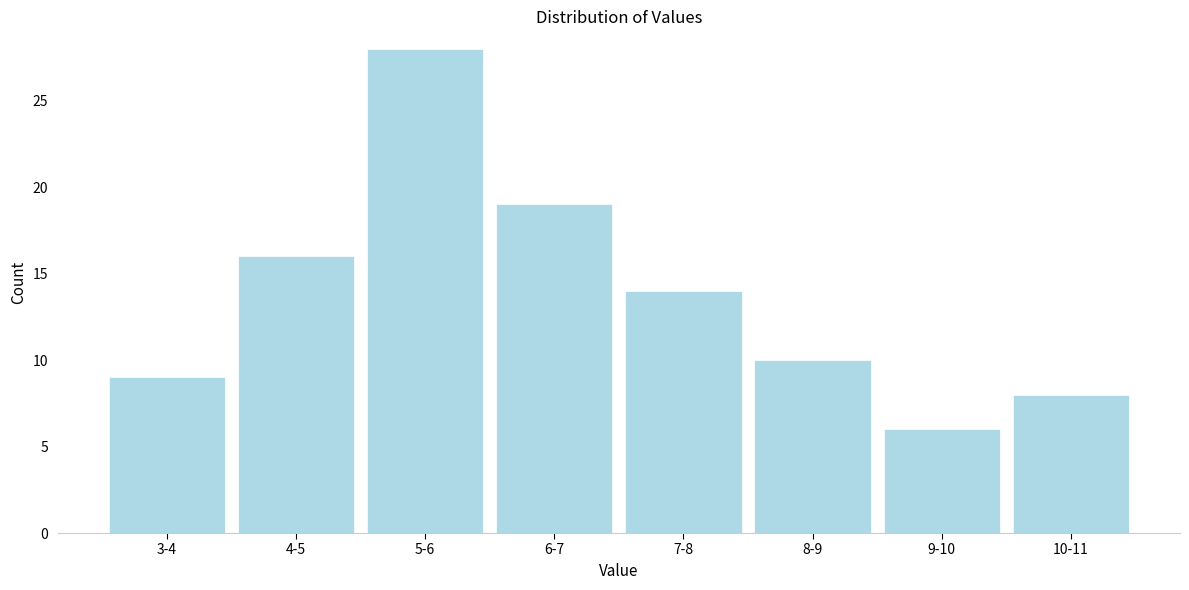

Reading left to right, extract all data points from this chart.

3-4=9	4-5=16	5-6=28	6-7=19	7-8=14	8-9=10	9-10=6	10-11=8